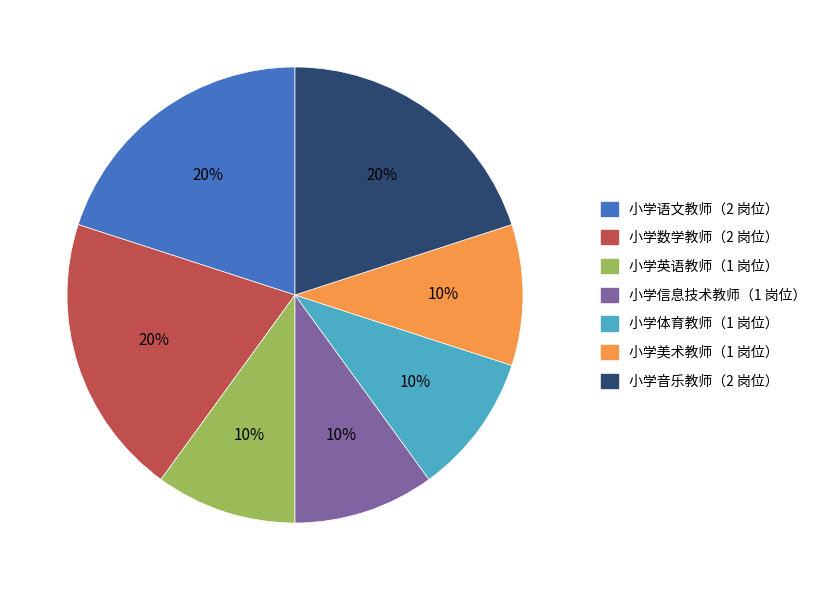

Does any single category account for the majority?

No